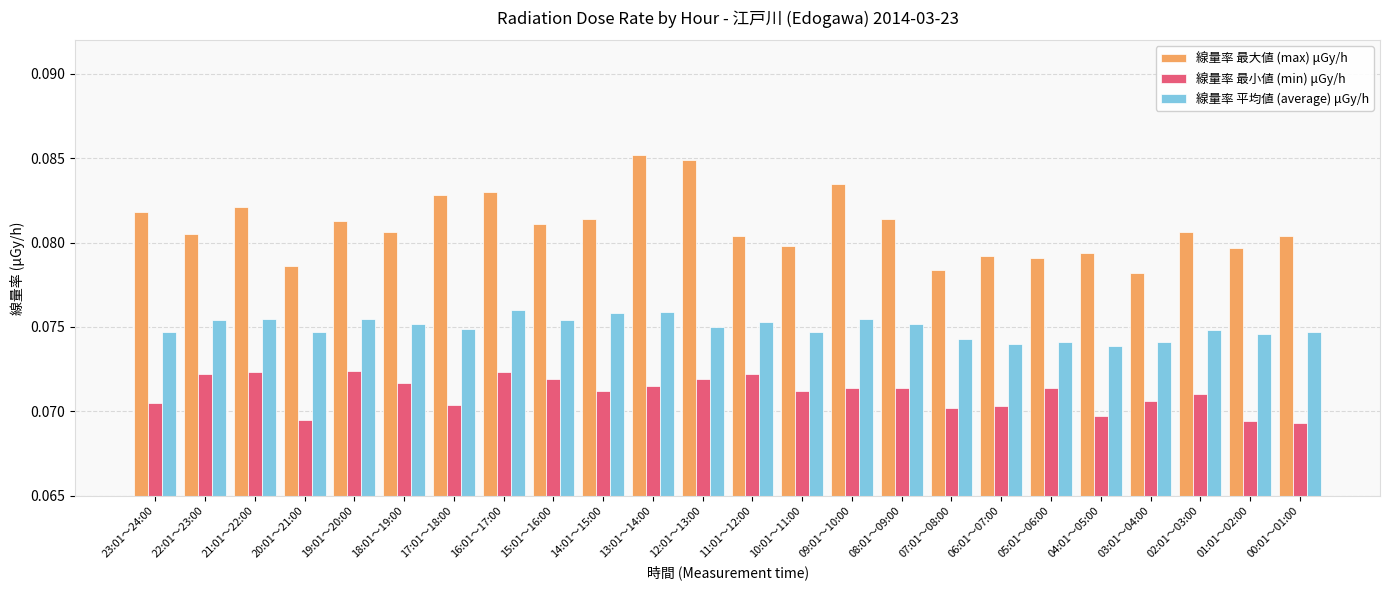

Which series has the largest total across all categories?

線量率 最大値 (max) μGy/h